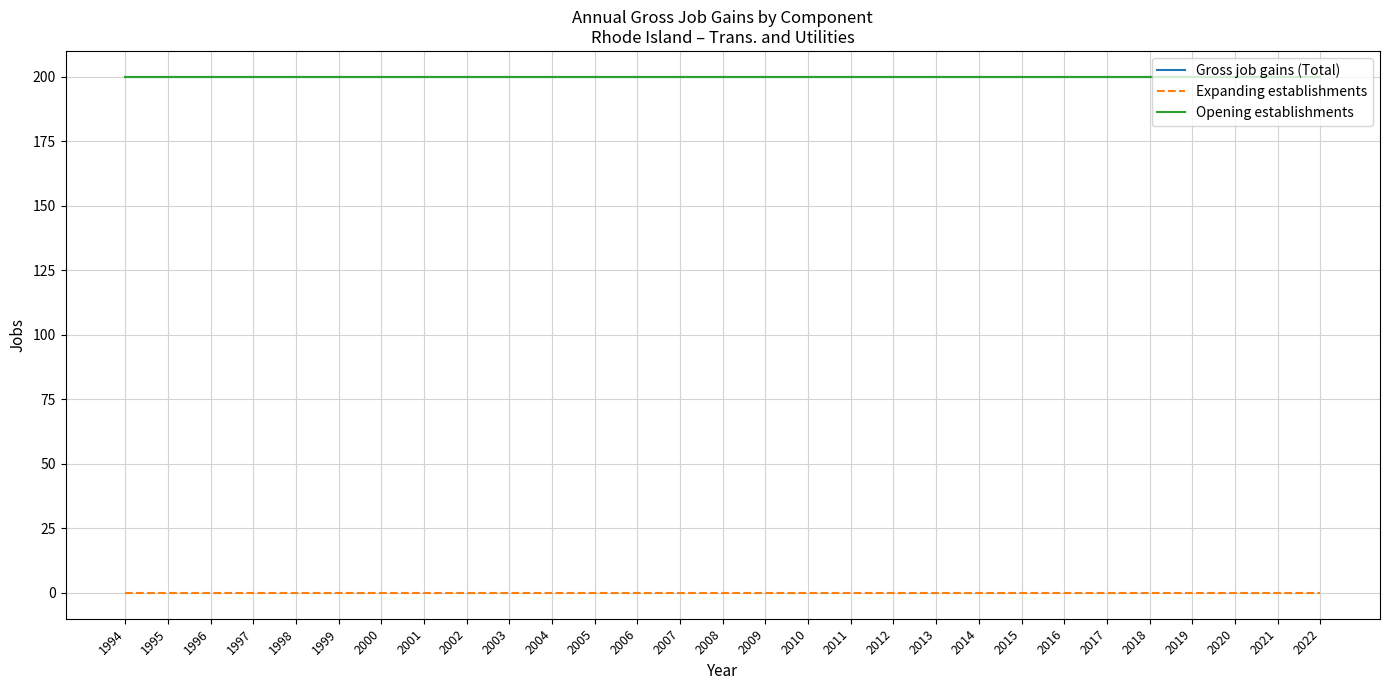

What are all the series names shown in the legend?

Gross job gains (Total), Expanding establishments, Opening establishments